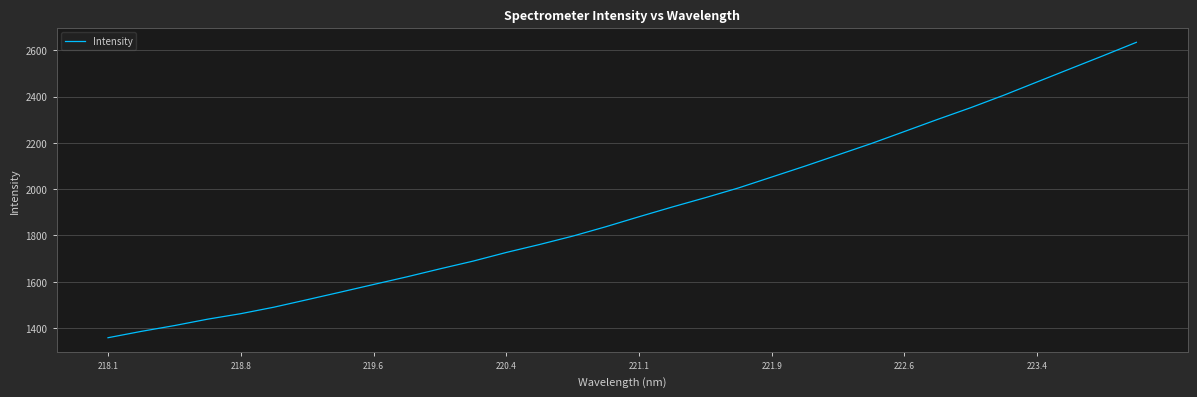

What is the minimum value shown in the chart?

1358.1